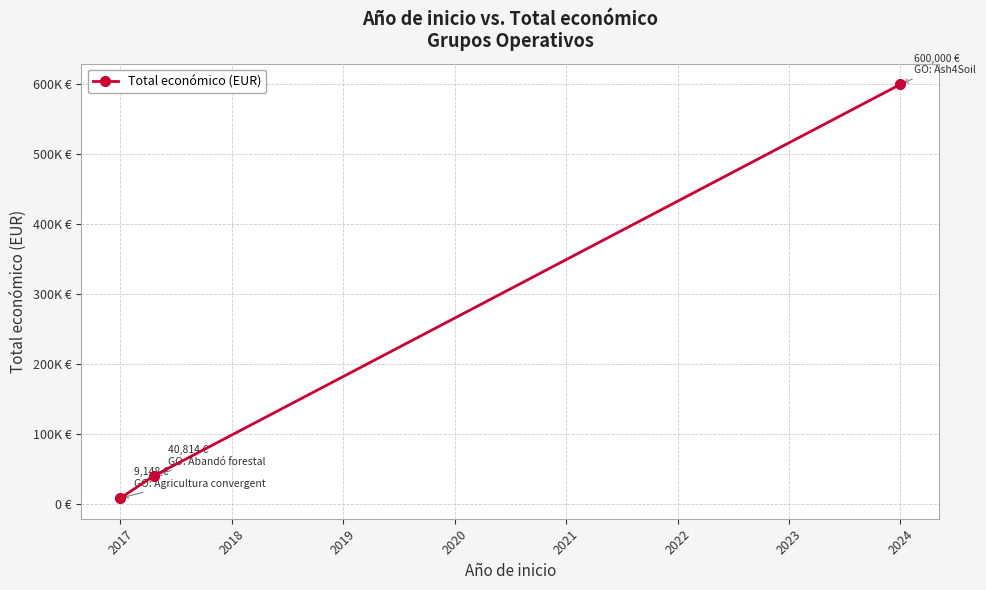

How many distinct data groups are displayed?

1